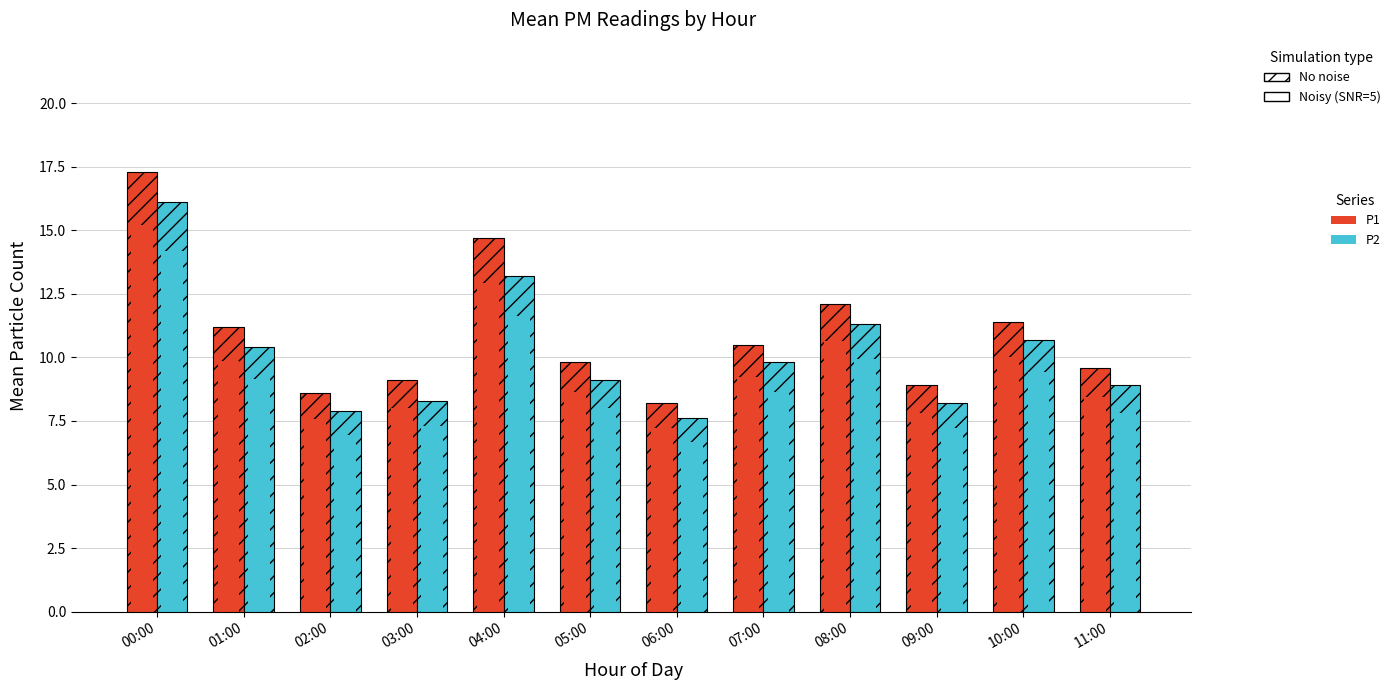

How many data points does each series have?

12